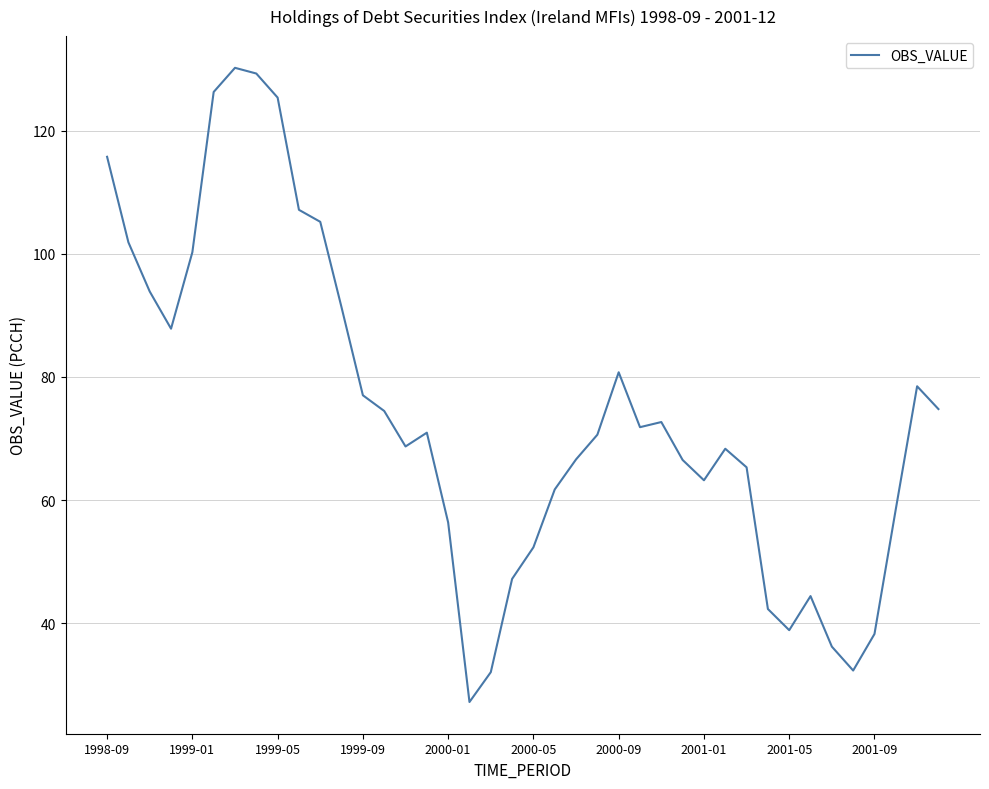

What is the smallest value displayed?

27.2